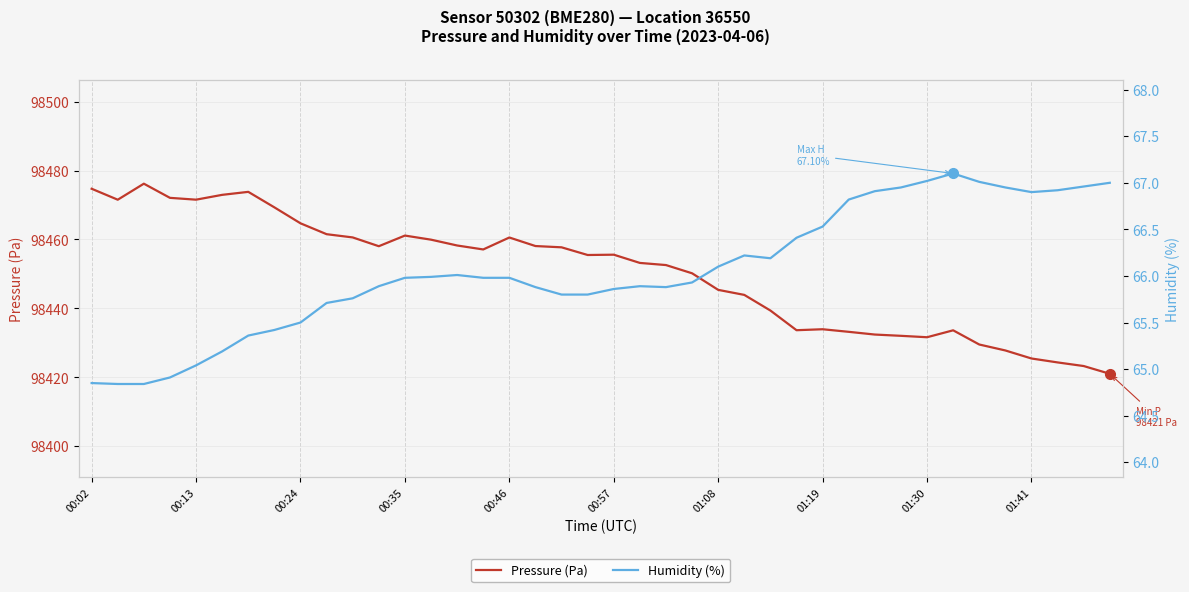

True or false: Pressure (Pa) and Humidity (%) intersect in this chart.

False